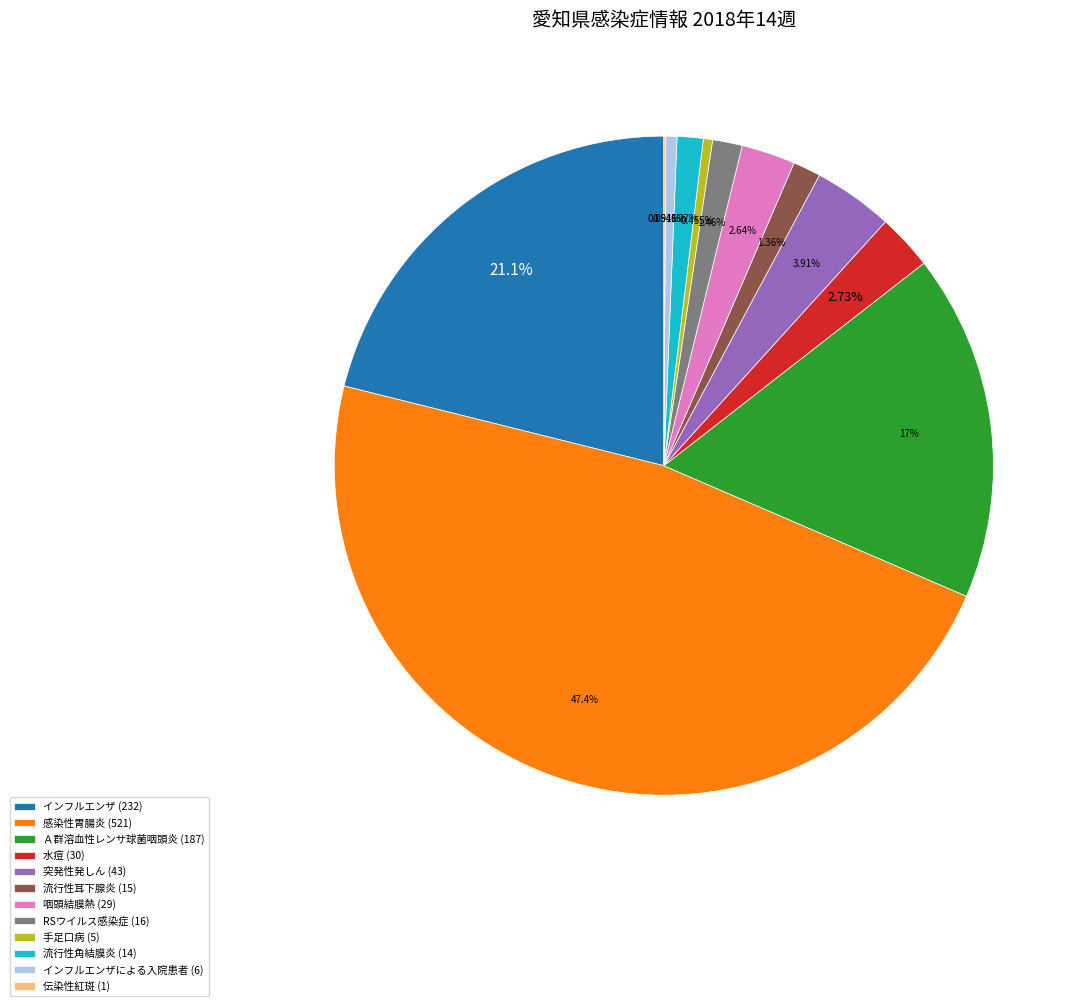

Is there any slice that represents more than half of the pie?

No